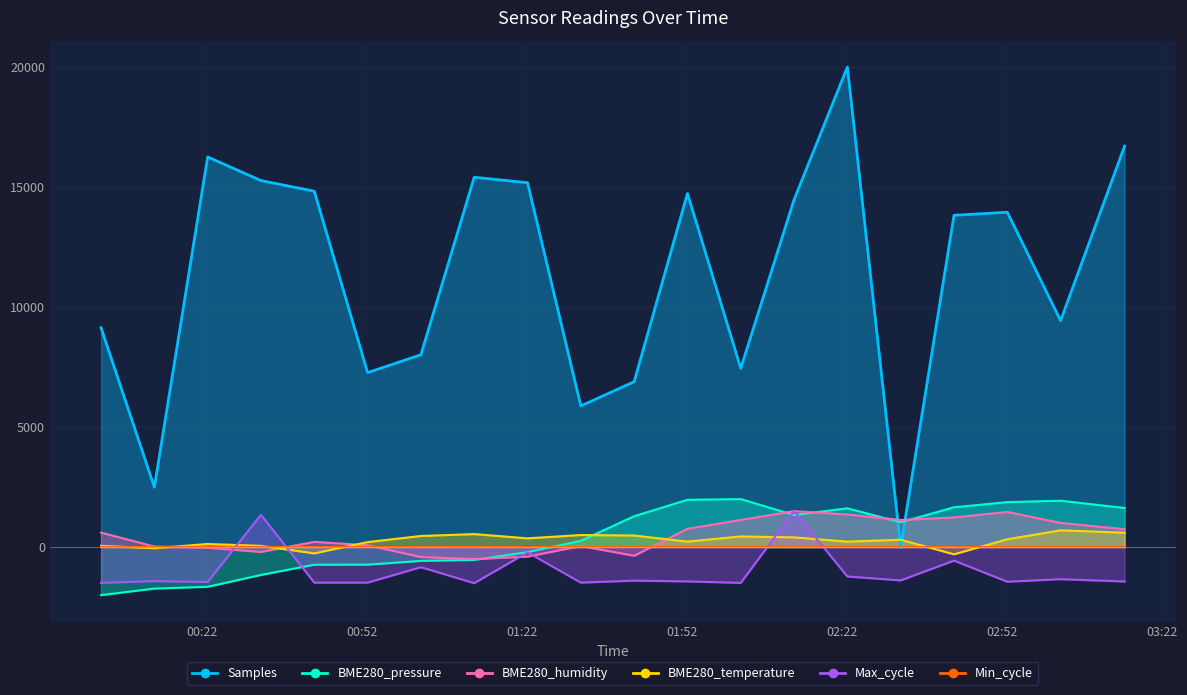

True or false: Max_cycle and Samples cross at least once.

False